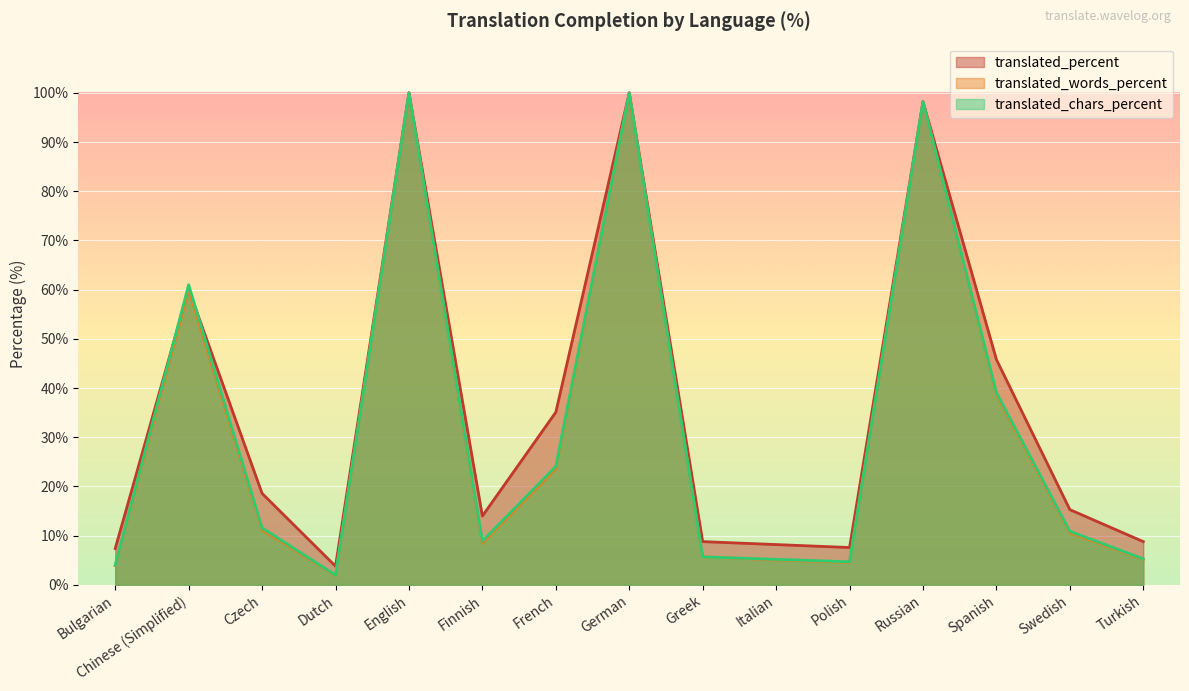

What is the difference between the maximum and minimum values in the translated_percent series?

96.2